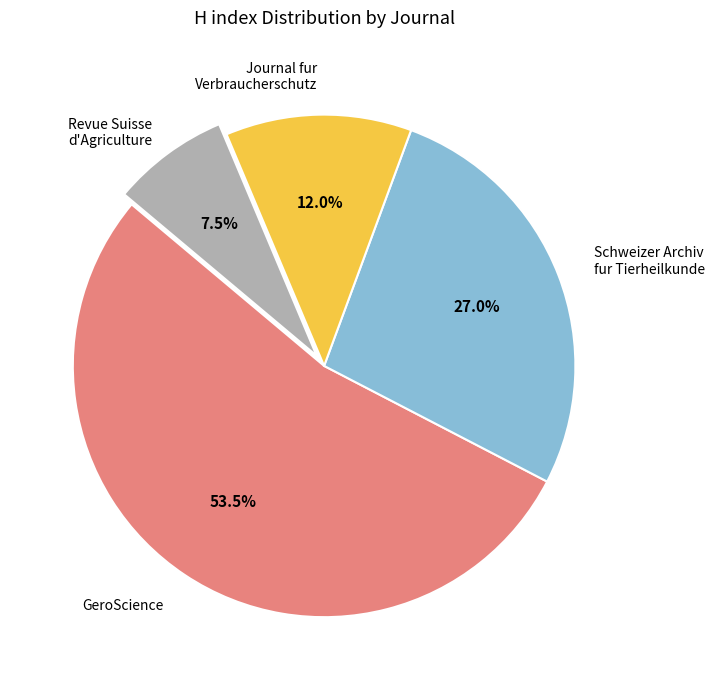

Does any single category account for the majority?

Yes